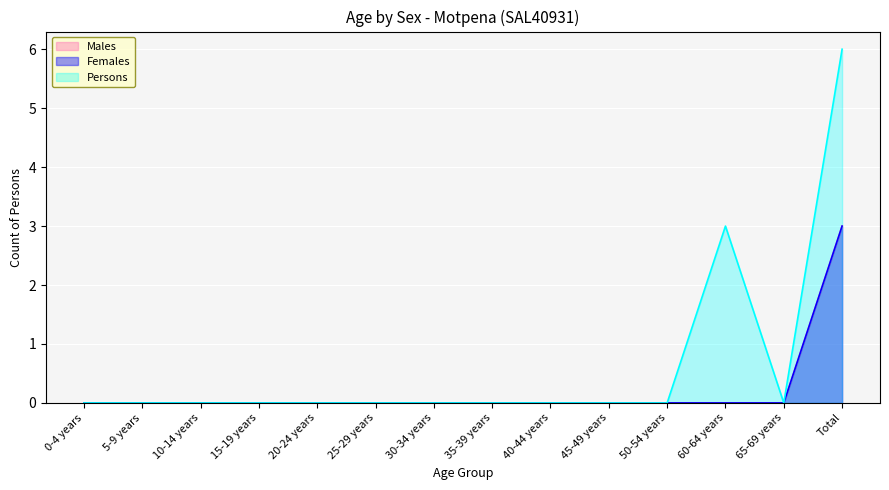

True or false: Males and Females cross at least once.

False